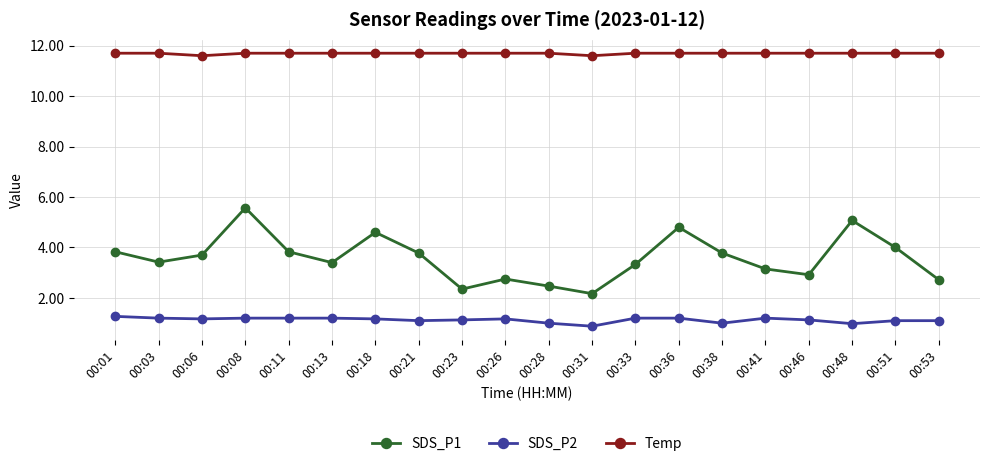

Which series has the widest spread of values?

SDS_P1